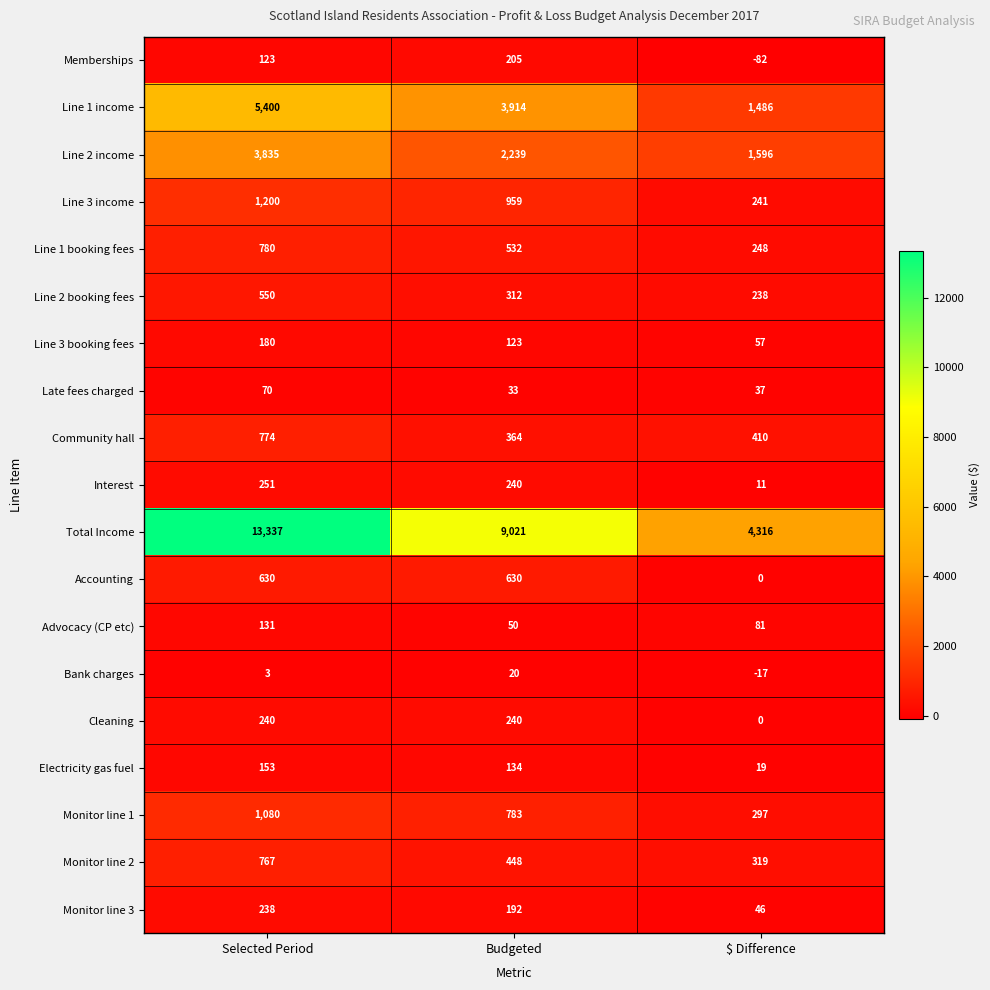

Is it true that Monitor line 2 equals 114 at Budgeted?

False